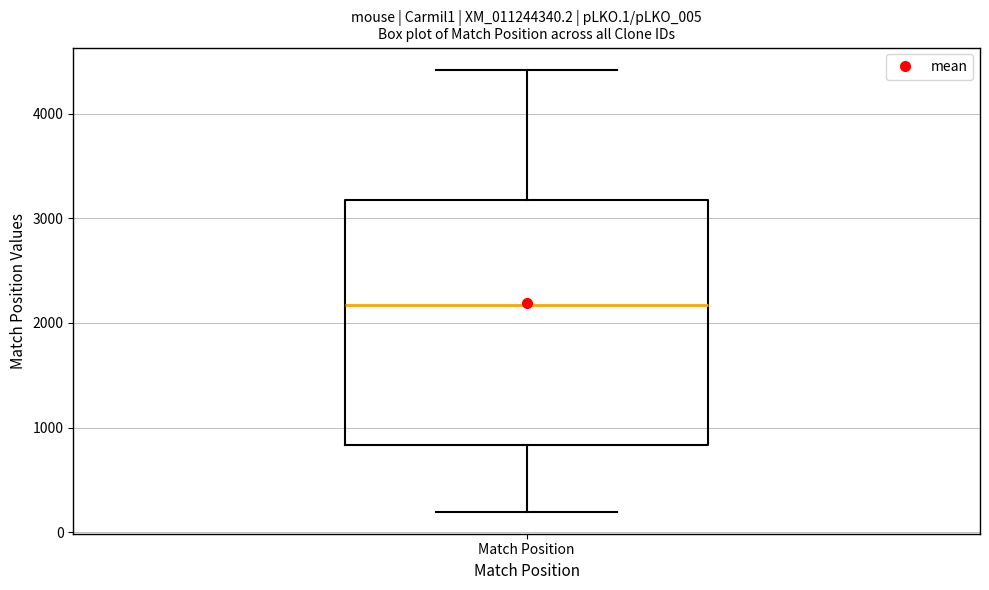

Read this box plot against the y-axis: the position of the median line, the range covered by the box, and the ends of both whiskers. The values are not printed on the chart, so give them approximately, as read against the axis.

median 2200, box 800 to 3200, whiskers 200 to 4400